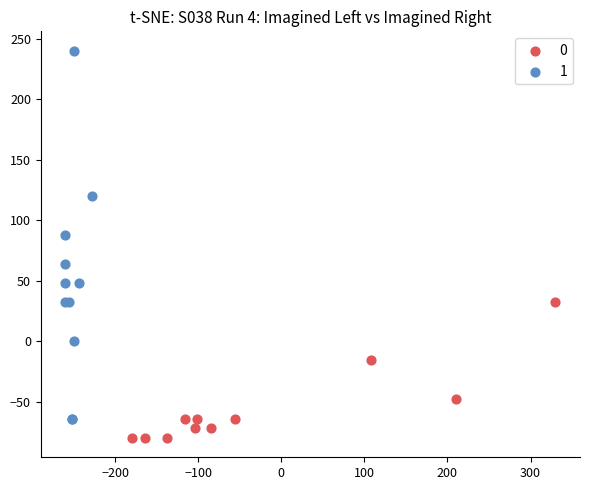

What are all the series names shown in the legend?

0, 1